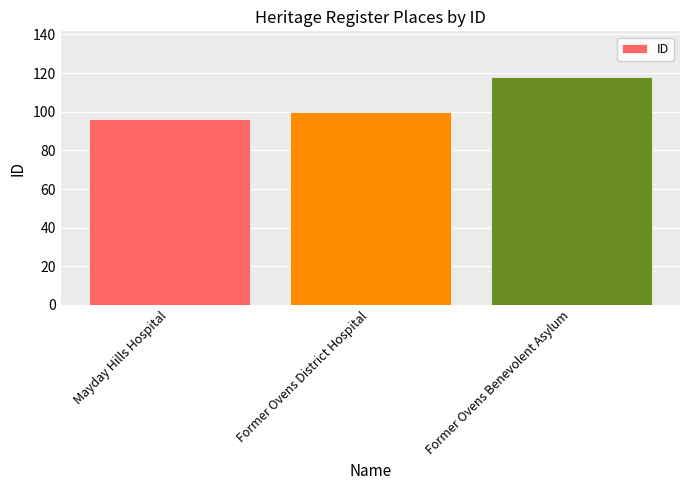

What is the ratio of the value at Former Ovens District Hospital to the value at Mayday Hills Hospital?

1.0